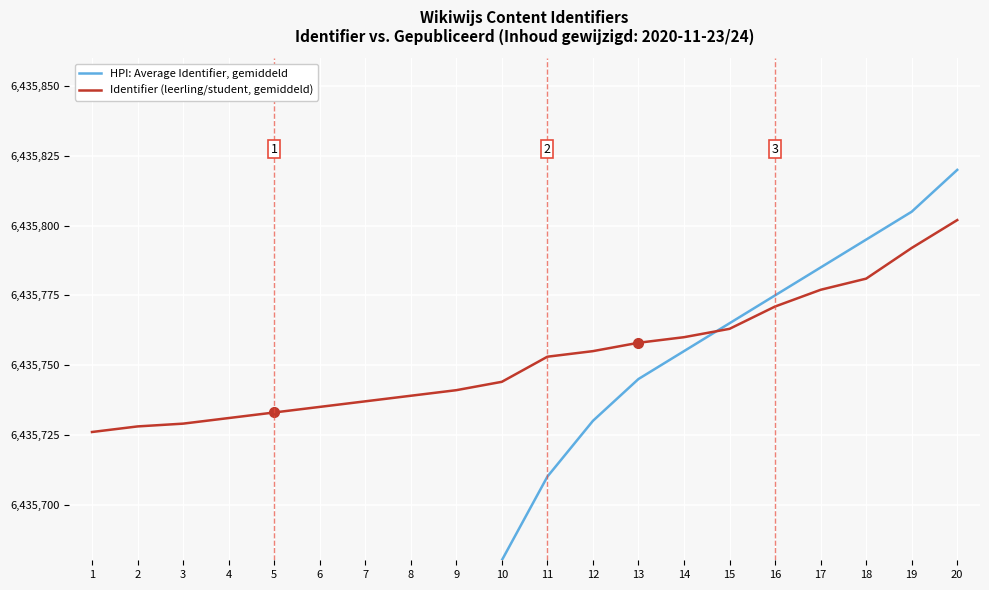

The value of HPI: Average Identifier, gemiddeld at 16 is 6435775. True or false?

True